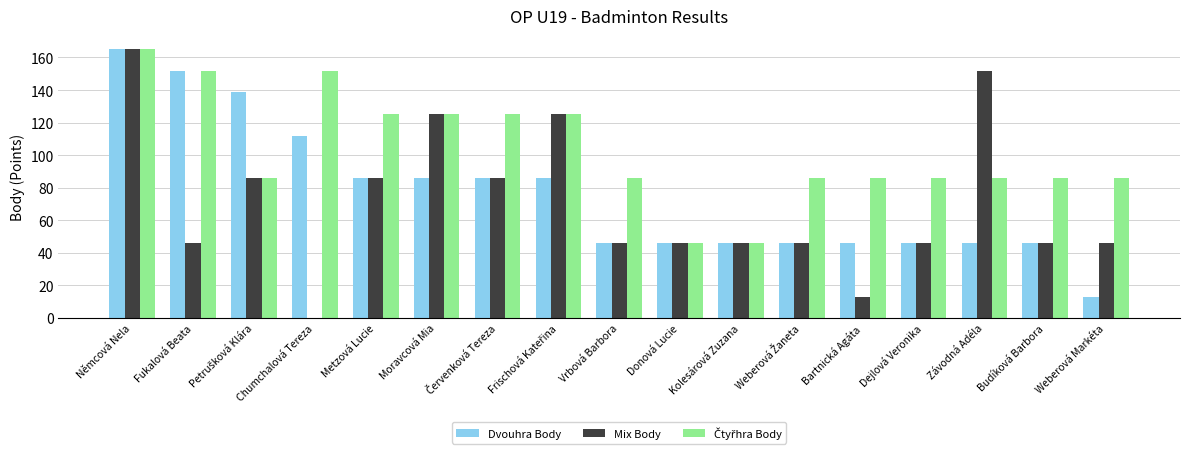

At which category is the sum across all series the highest?

Němcová Nela